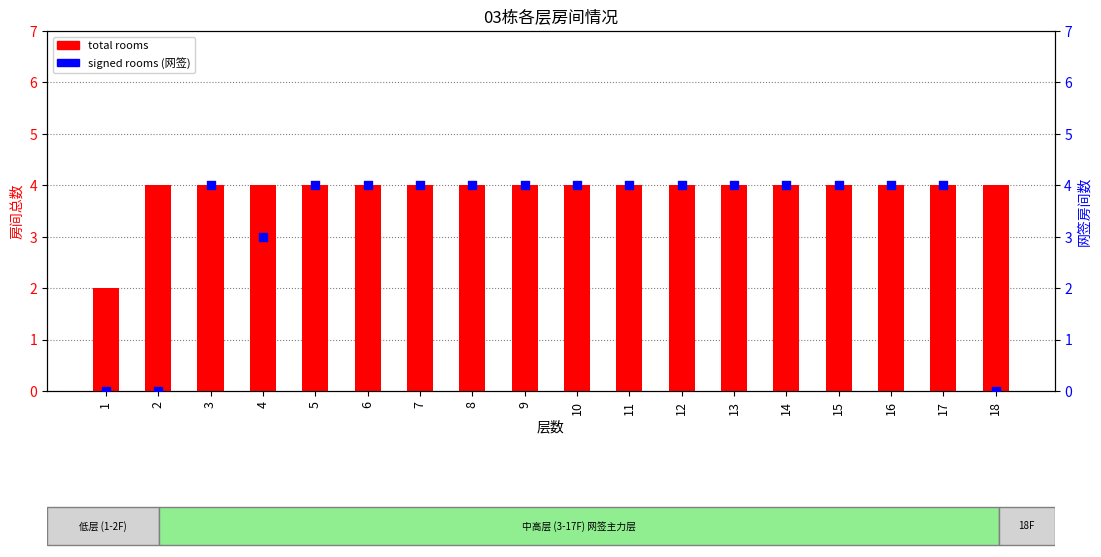

At which category is the sum across all series the highest?

3